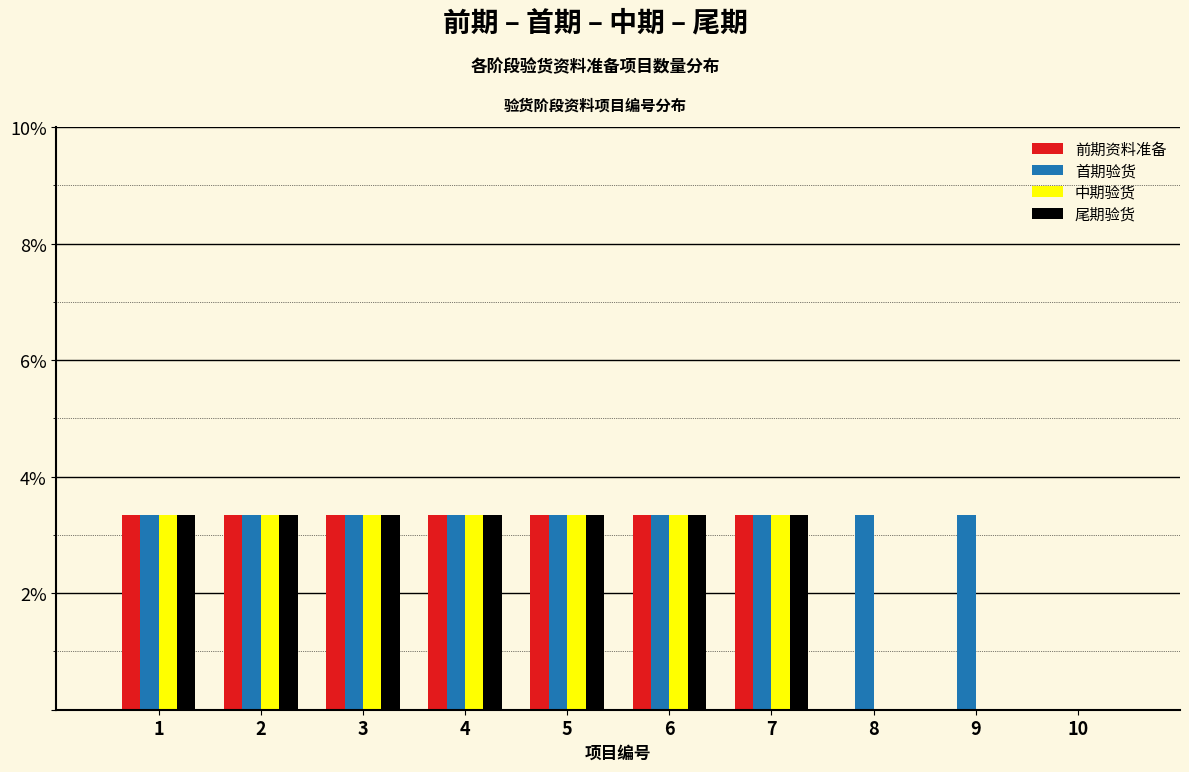

What is the sum of all 尾期验货 values?

23.3